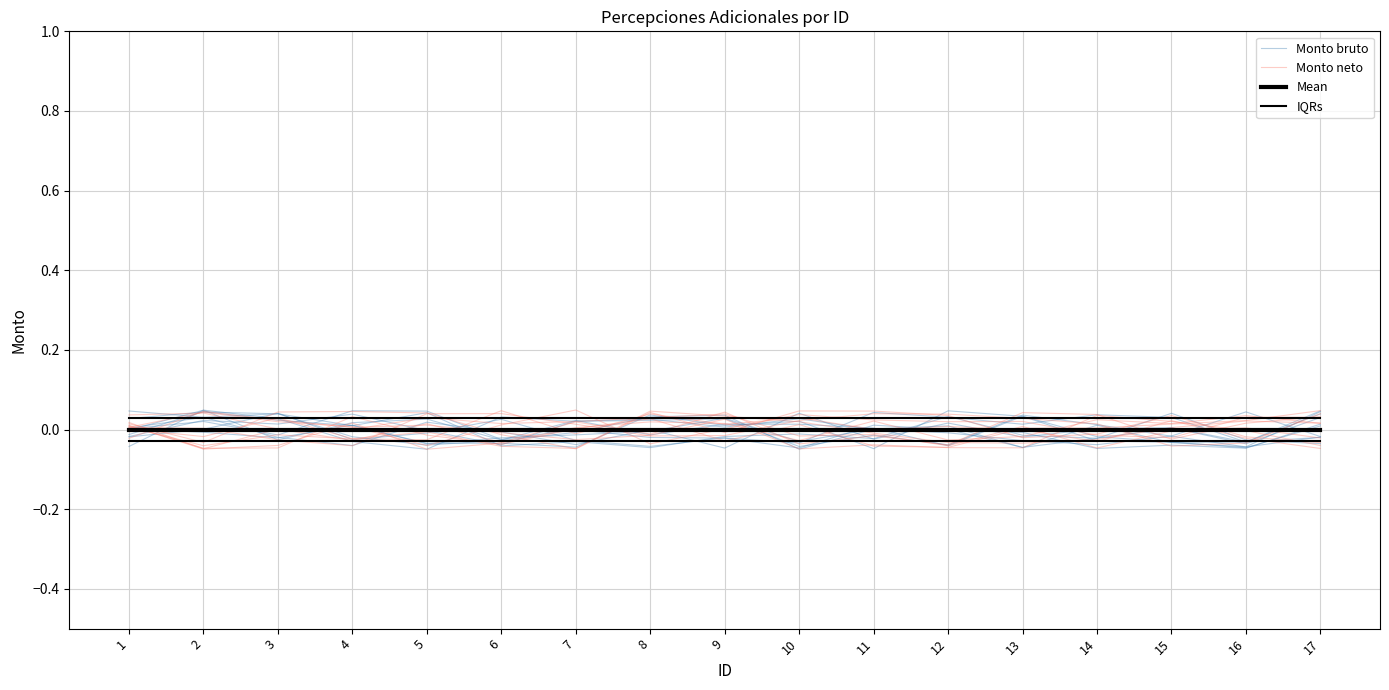

At how many categories does at least one series exceed 0?

17